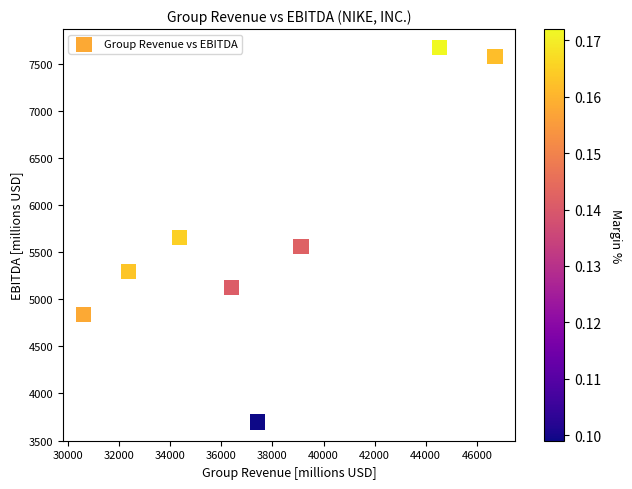

What is the range of X values (max minus min)?

16109